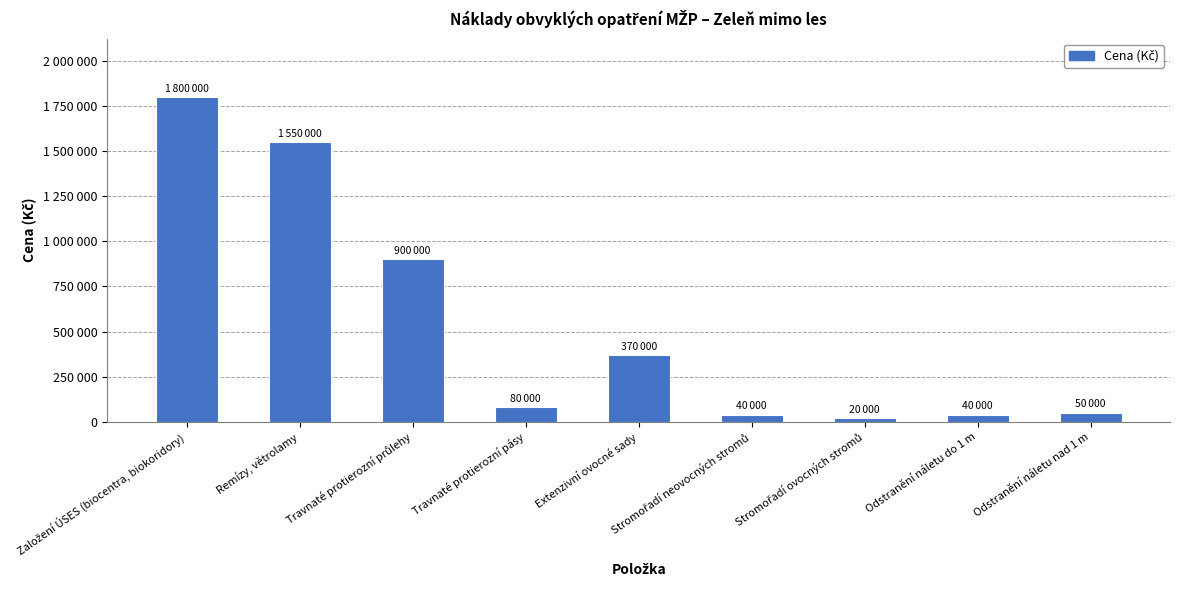

True or false: the data shows 50000 at Odstranění náletu nad 1 m.

True